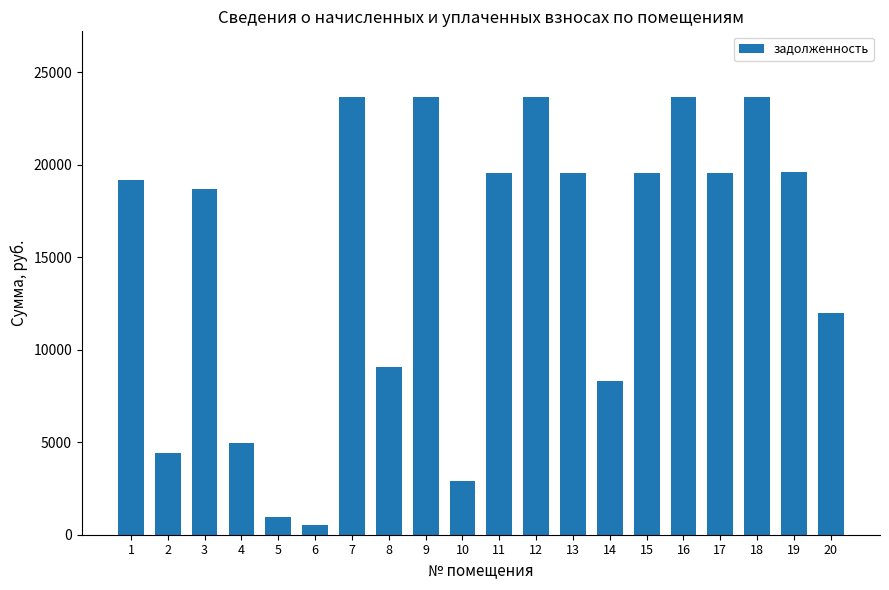

What is the value of the 18th bar from the left?

23673.6